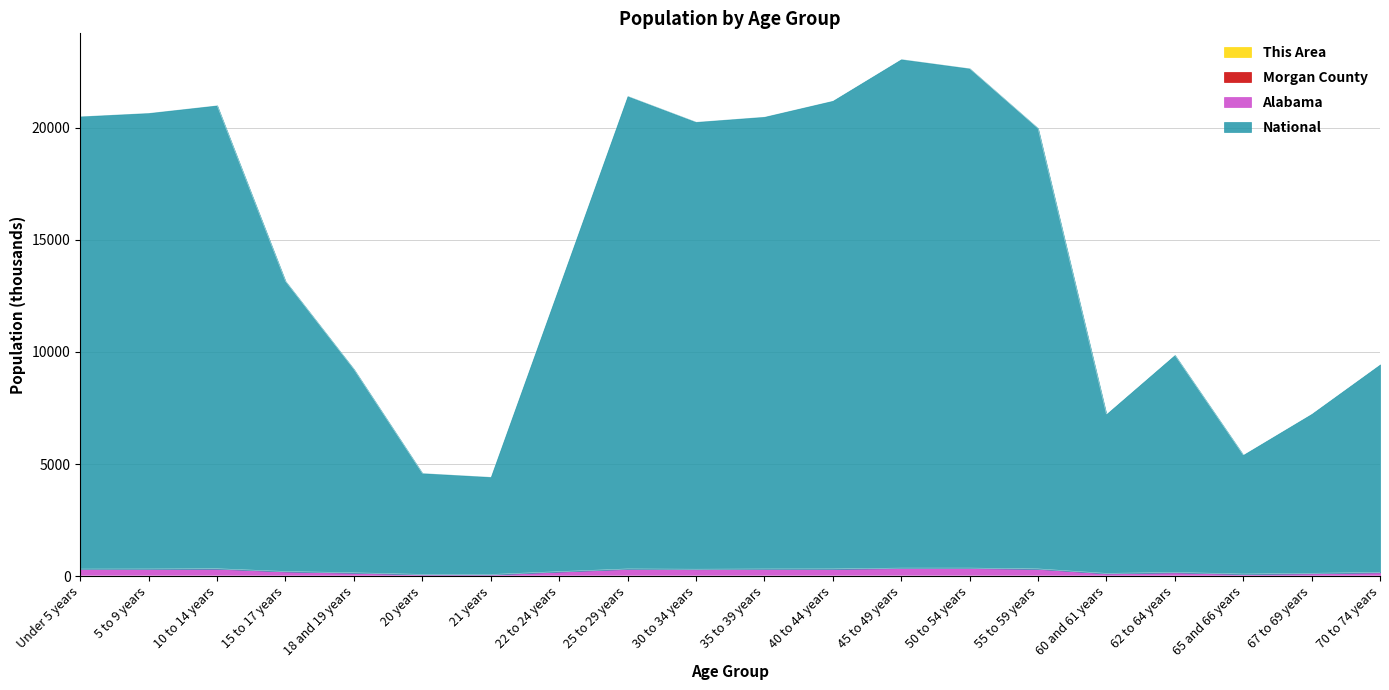

True or false: Alabama and Morgan County cross at least once.

False